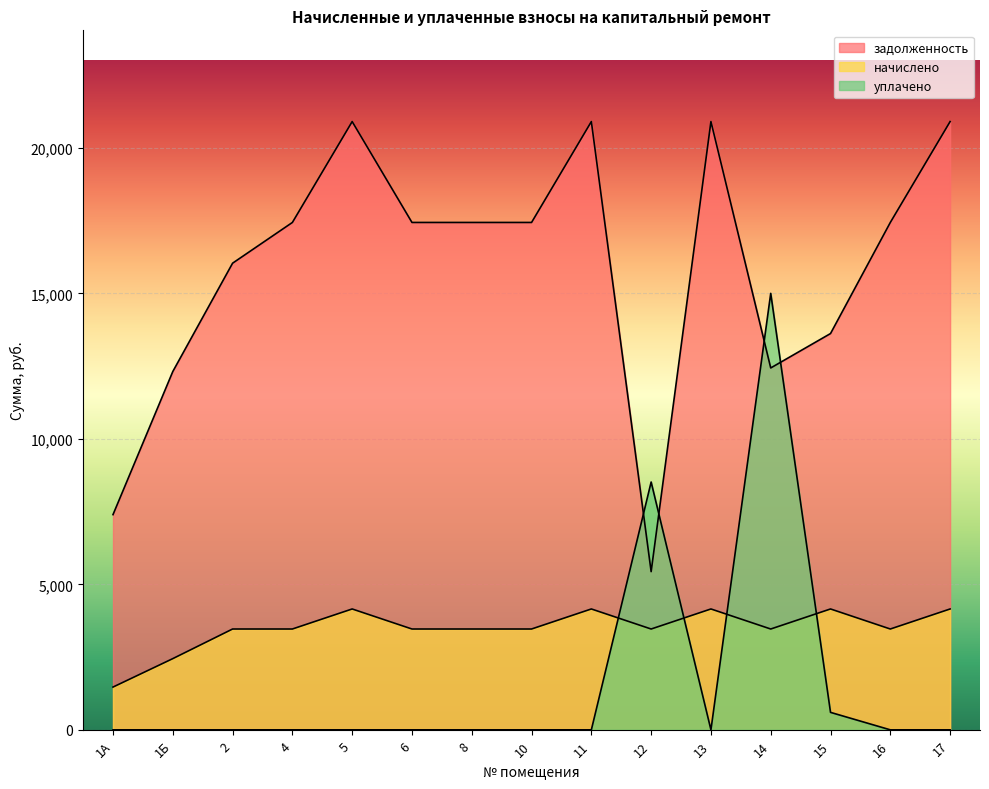

After their last crossing, which series has the higher values: начислено or уплачено?

начислено